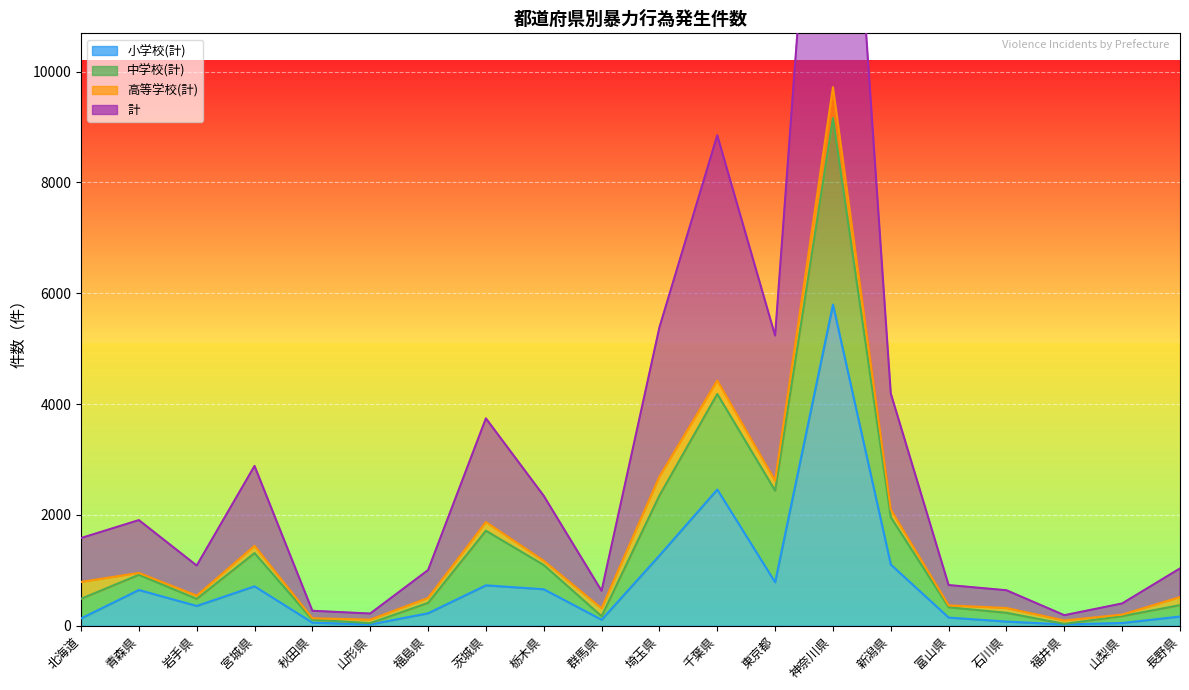

At which label does 小学校(計) reach its minimum?

山形県